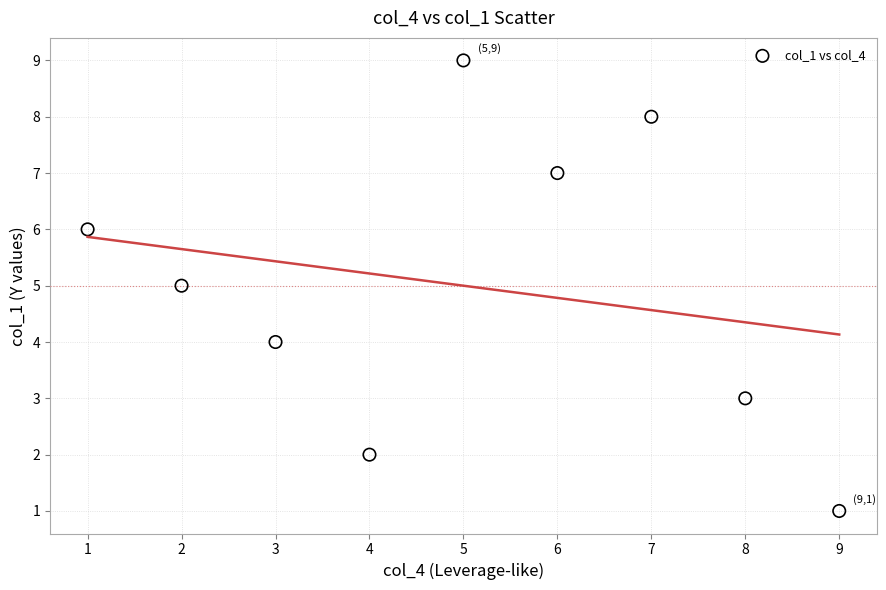

What is the average X value?

5